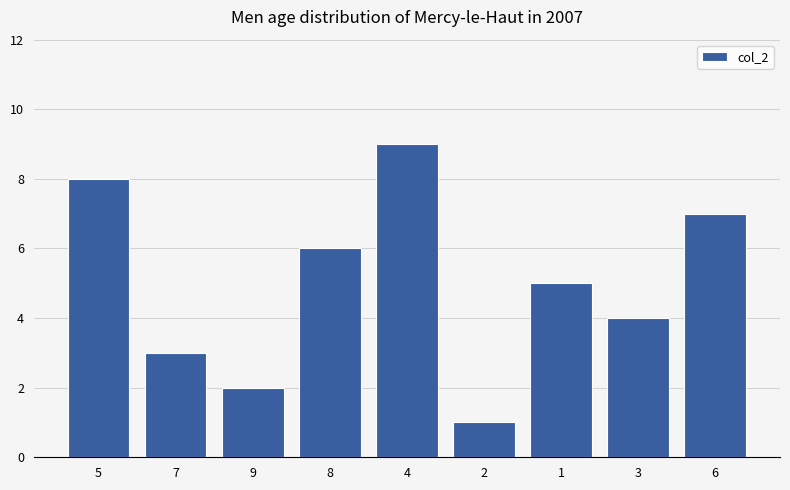

True or false: the data shows 4 at 6.

False